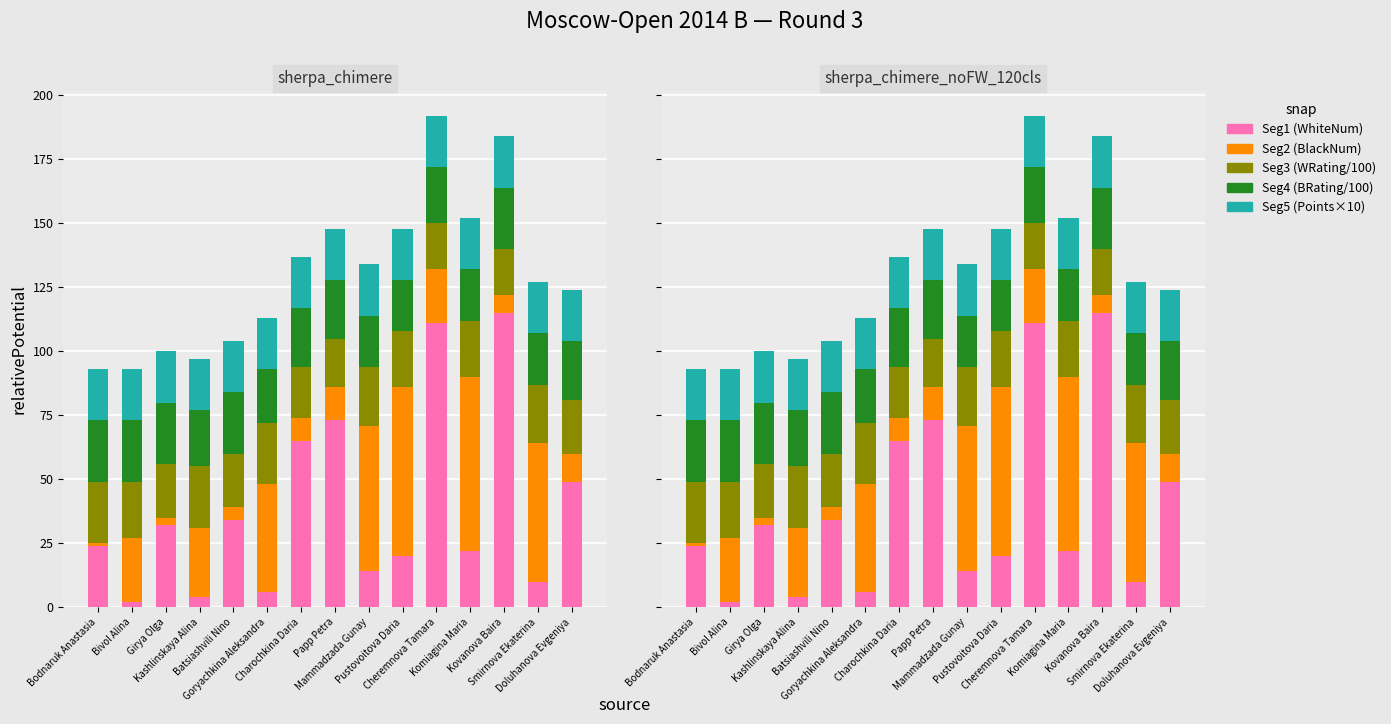

Where is Seg1 (WhiteNum) nearest to the value 58?

Charochkina Daria